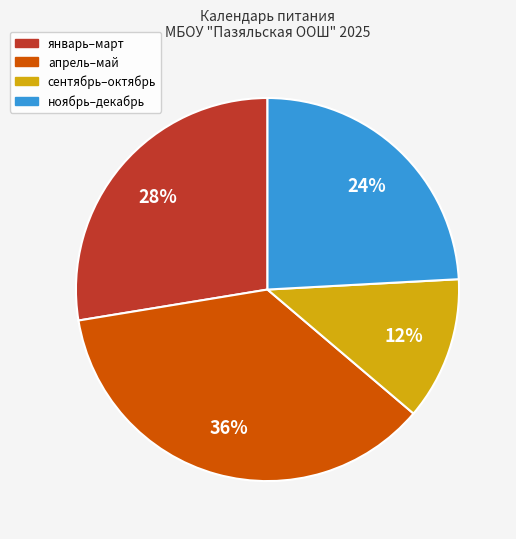

To the nearest percent, what is the average slice percentage?

25%